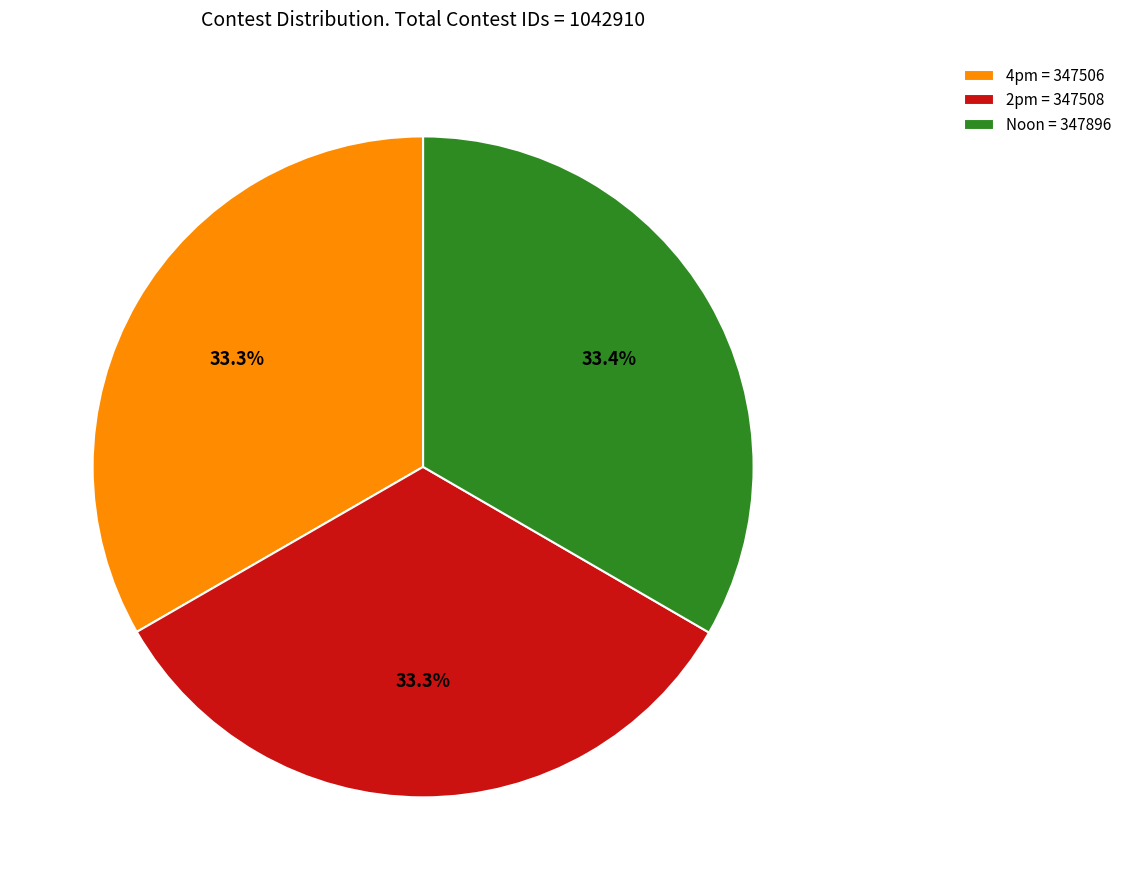

What is the ratio of the value at 2pm = 347508 to the value at 4pm = 347506?

1.0